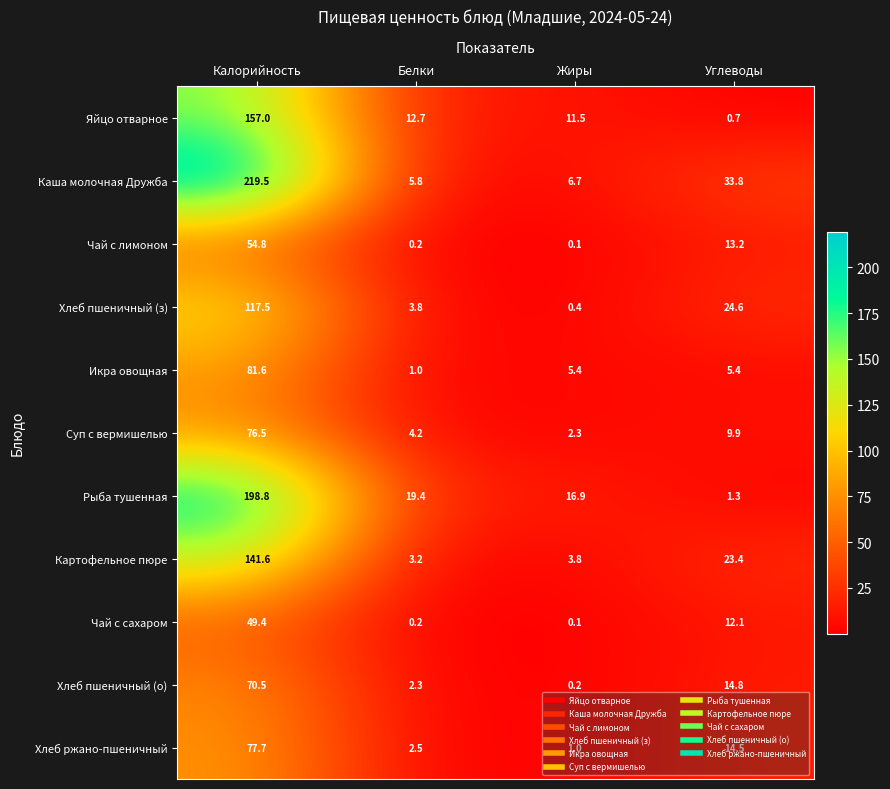

Is the value of Хлеб пшеничный (з) at Углеводы greater than the value of Хлеб ржано-пшеничный at Калорийность?

No